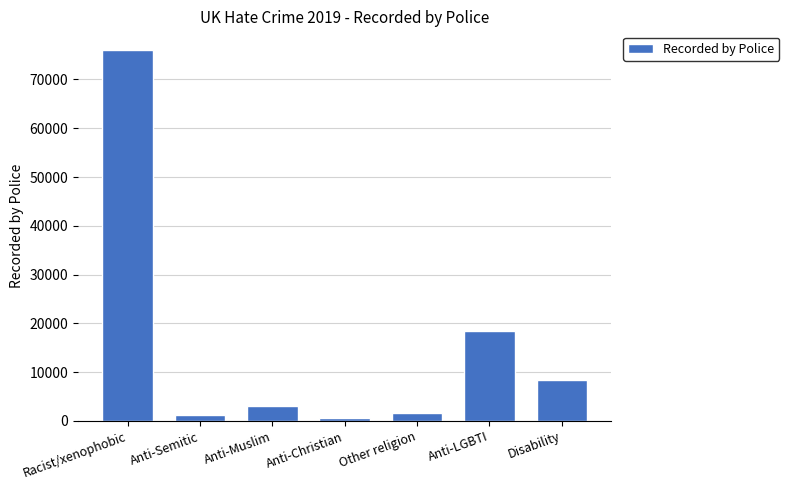

What is the difference between the values at Anti-Christian and Other religion?

1131